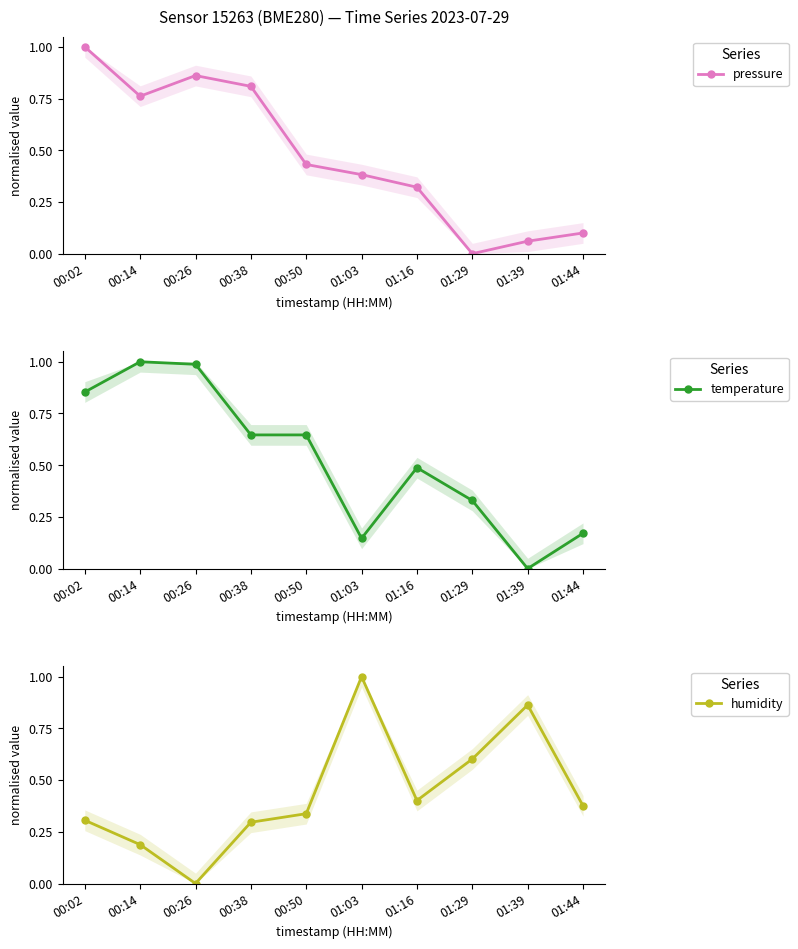

At which label is humidity closest to 0?

00:26